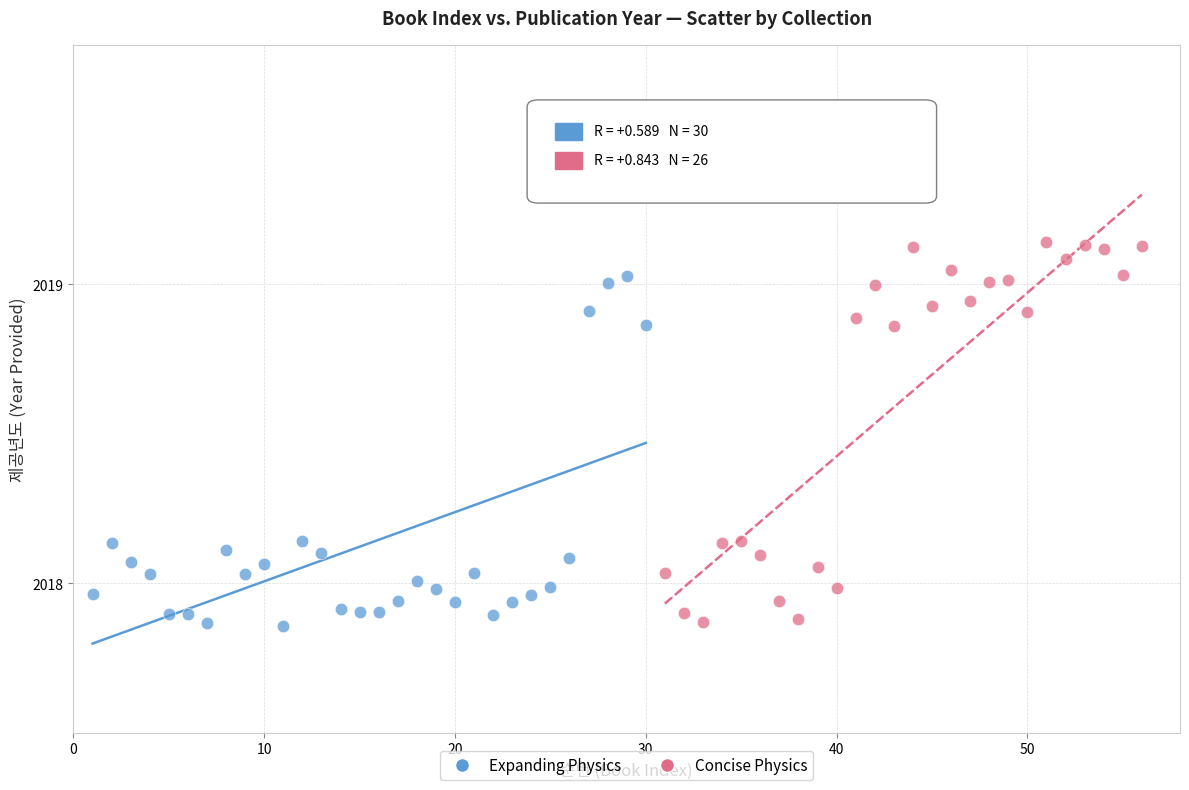

What are all the series names shown in the legend?

Expanding Physics, Concise Physics